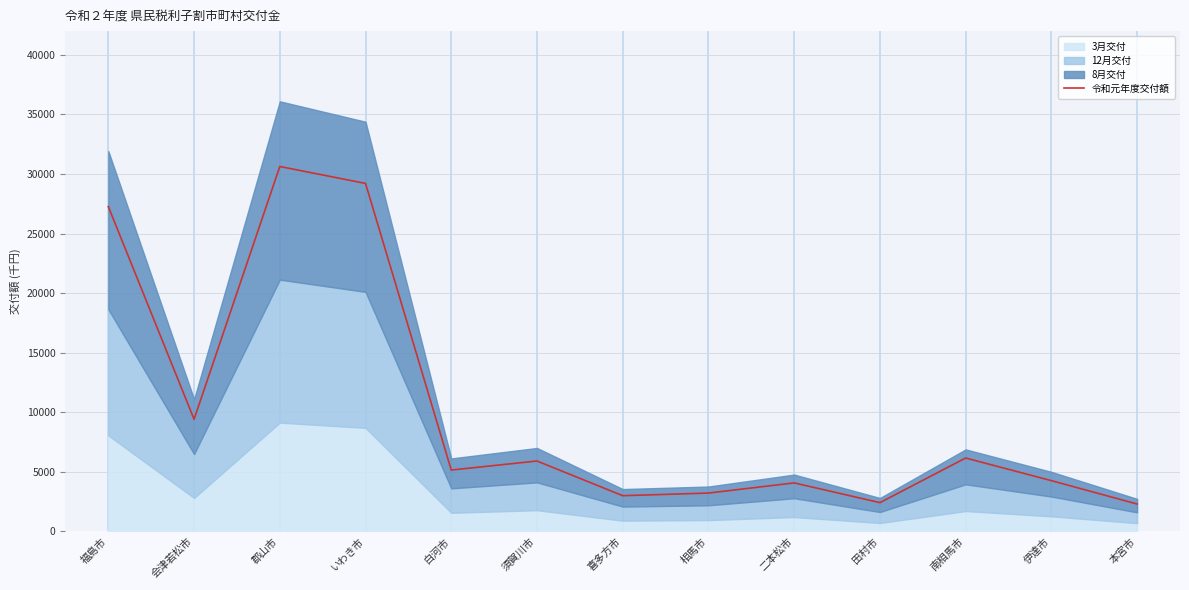

What is the change in value from 須賀川市 to 二本松市?

-1839